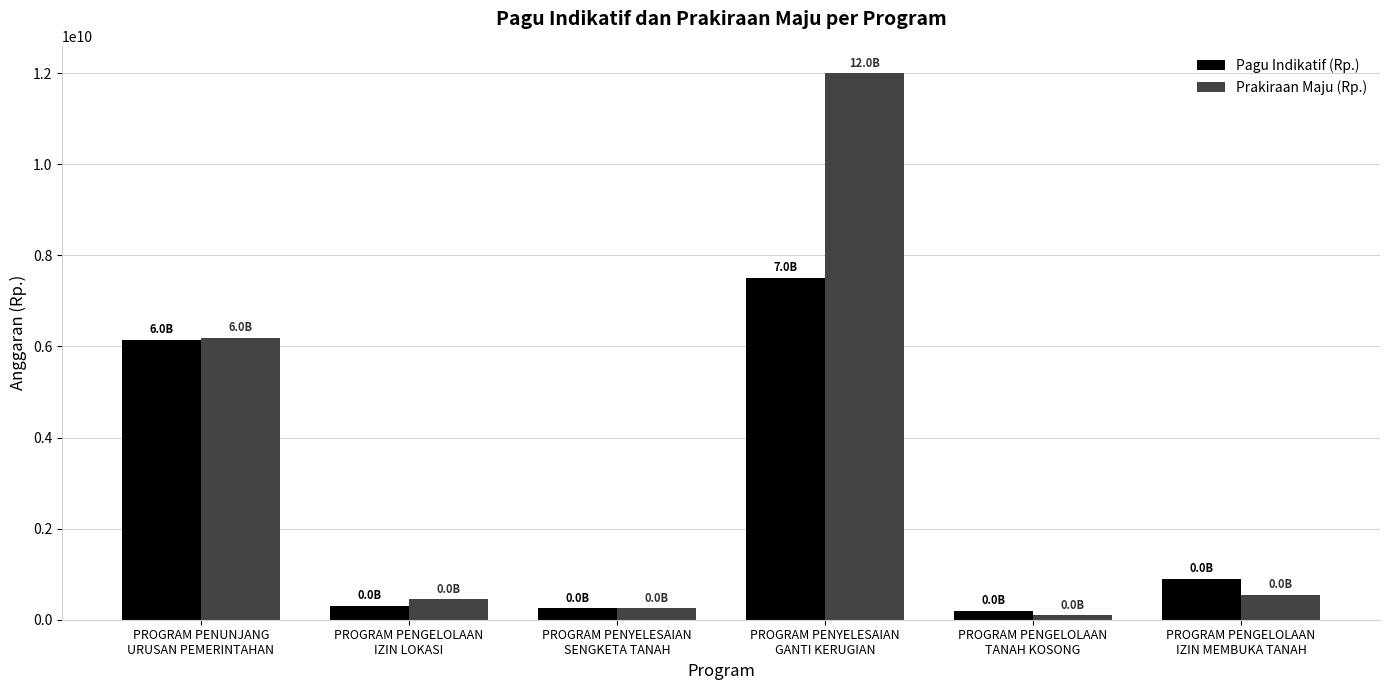

Where is Pagu Indikatif (Rp.) nearest to the value 3850000000?

PROGRAM PENUNJANG
URUSAN PEMERINTAHAN